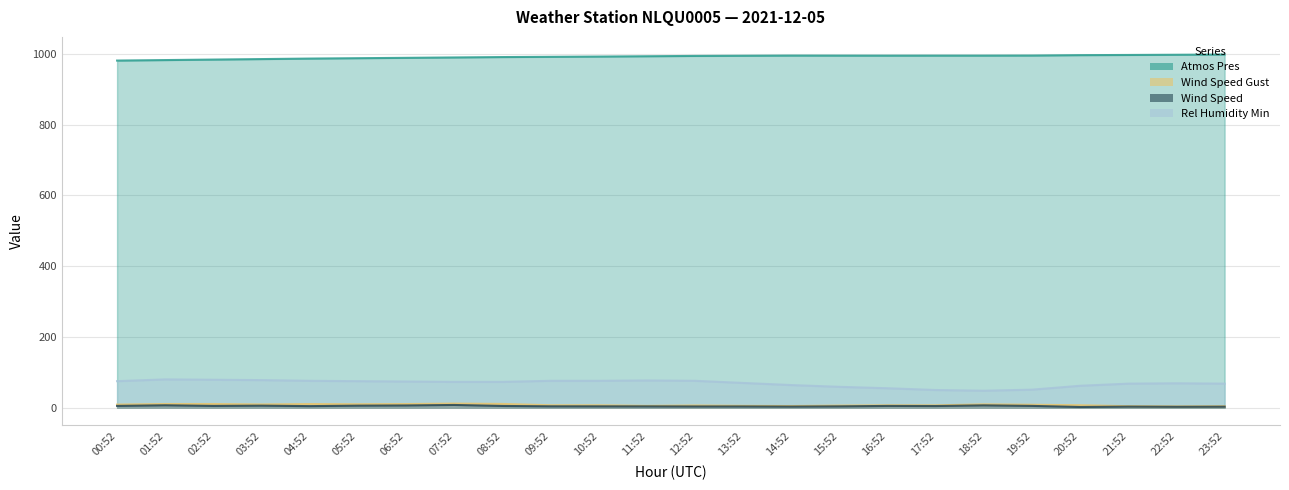

Reading left to right, transcribe all the data shown in this chart.

ATMOS_PRES: 980.8	982.2	983.6	985.0	986.4	987.5	988.5	989.6	990.7	991.4	992.1	993.0	993.9	994.4	994.9	994.8	994.7	994.8	994.8	995.0	996.1	996.6	997.2	997.8
WIND_SPEED_GUST: 8.8	10.4	10.4	9.2	10.3	9.8	10.3	11.6	10.7	6.9	6.8	5.2	6.2	5.3	4.8	5.9	6.8	6.7	9.4	8.3	7.0	4.3	3.6	4.1
WIND_SPEED: 5.1	6.8	5.1	5.8	4.5	5.8	6.4	7.7	5.0	4.0	3.9	3.8	3.6	3.6	3.2	3.9	5.1	4.8	6.6	5.1	2.0	3.1	2.6	2.9
REL_HUMIDITY_MIN: 75.0	80.0	79.0	78.0	76.0	75.0	74.0	73.0	73.0	76.0	76.0	77.0	76.0	70.0	64.0	59.0	55.0	50.0	48.0	51.0	62.0	68.0	69.0	68.0